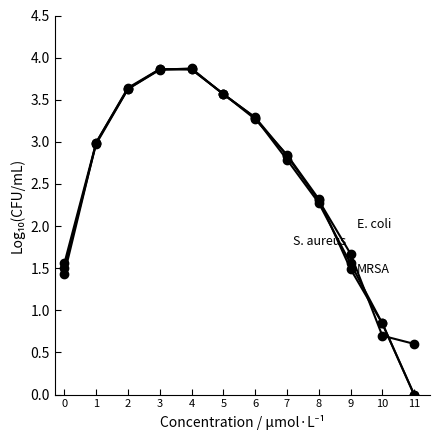

How many categories are shown in the chart?

12